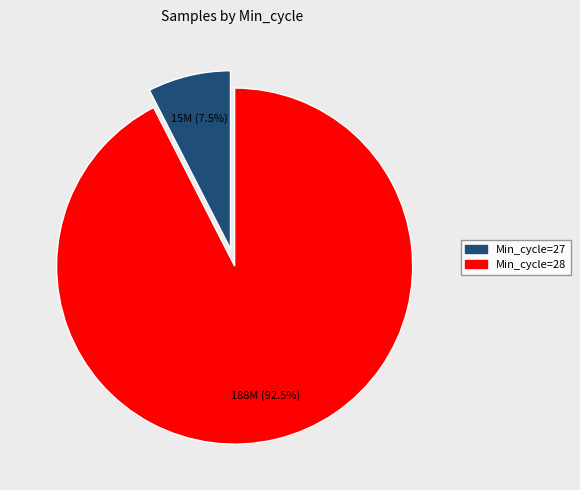

Does any single category account for the majority?

Yes